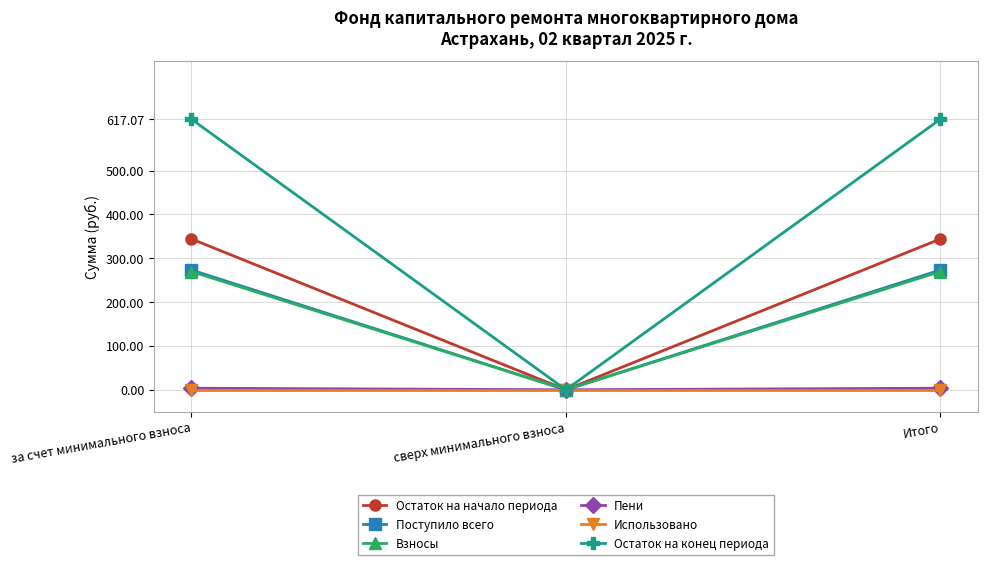

Which series has the widest spread of values?

Остаток на конец периода